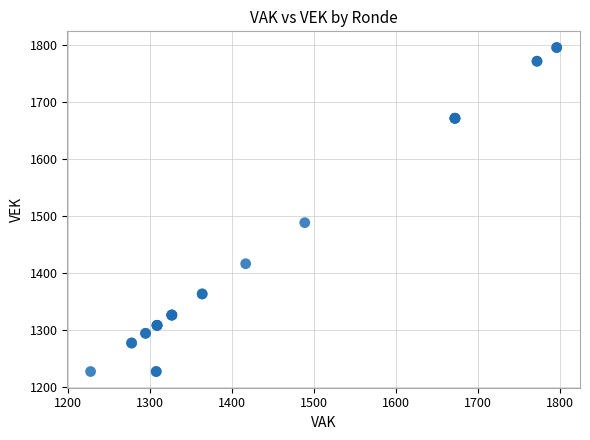

What Y value in the scatter plot is closest to 1512?

1489